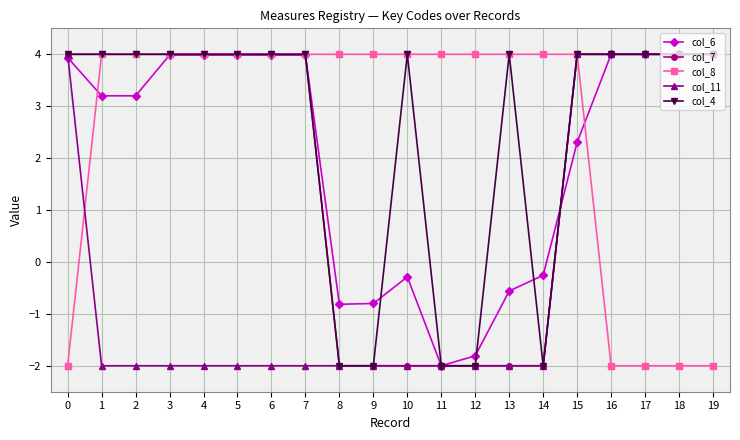

Reading left to right, list all the values displayed in this chart.

col_6: 0=3.9	1=3.2	2=3.2	3=4.0	4=4.0	5=4.0	6=4.0	7=4.0	8=-0.8	9=-0.8	10=-0.3	11=-2.0	12=-1.8	13=-0.6	14=-0.3	15=2.3	16=4.0	17=4.0	18=4.0	19=4.0
col_7: 0=4.0	1=4.0	2=4.0	3=4.0	4=4.0	5=4.0	6=4.0	7=4.0	8=-2.0	9=-2.0	10=-2.0	11=-2.0	12=-2.0	13=-2.0	14=-2.0	15=4.0	16=4.0	17=4.0	18=4.0	19=4.0
col_8: 0=-2.0	1=4.0	2=4.0	3=4.0	4=4.0	5=4.0	6=4.0	7=4.0	8=4.0	9=4.0	10=4.0	11=4.0	12=4.0	13=4.0	14=4.0	15=4.0	16=-2.0	17=-2.0	18=-2.0	19=-2.0
col_11: 0=4.0	1=-2.0	2=-2.0	3=-2.0	4=-2.0	5=-2.0	6=-2.0	7=-2.0	8=-2.0	9=-2.0	10=-2.0	11=-2.0	12=-2.0	13=-2.0	14=-2.0	15=4.0	16=4.0	17=4.0	18=4.0	19=4.0
col_4: 0=4.0	1=4.0	2=4.0	3=4.0	4=4.0	5=4.0	6=4.0	7=4.0	8=-2.0	9=-2.0	10=4.0	11=-2.0	12=-2.0	13=4.0	14=-2.0	15=4.0	16=4.0	17=4.0	18=4.0	19=4.0